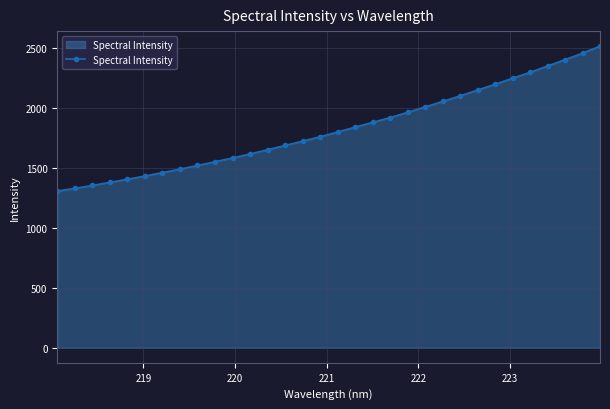

What is the sum of all values?

58498.5